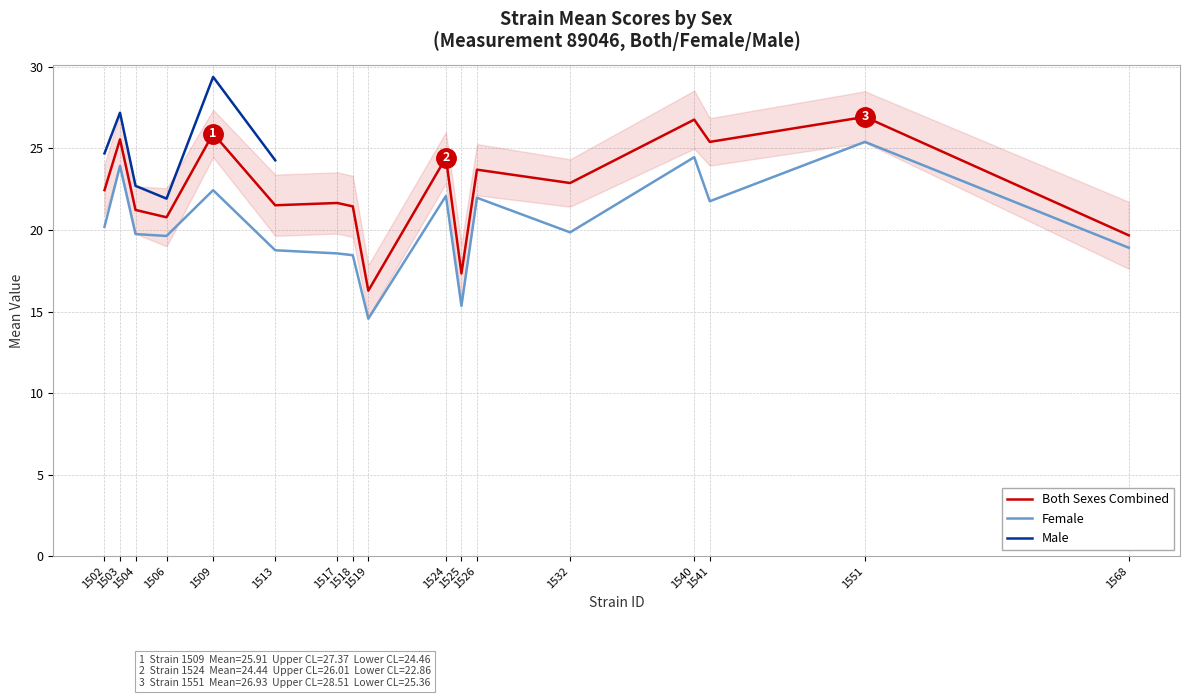

What is the sum of the mean_both values at 1504 and 1518?

42.7